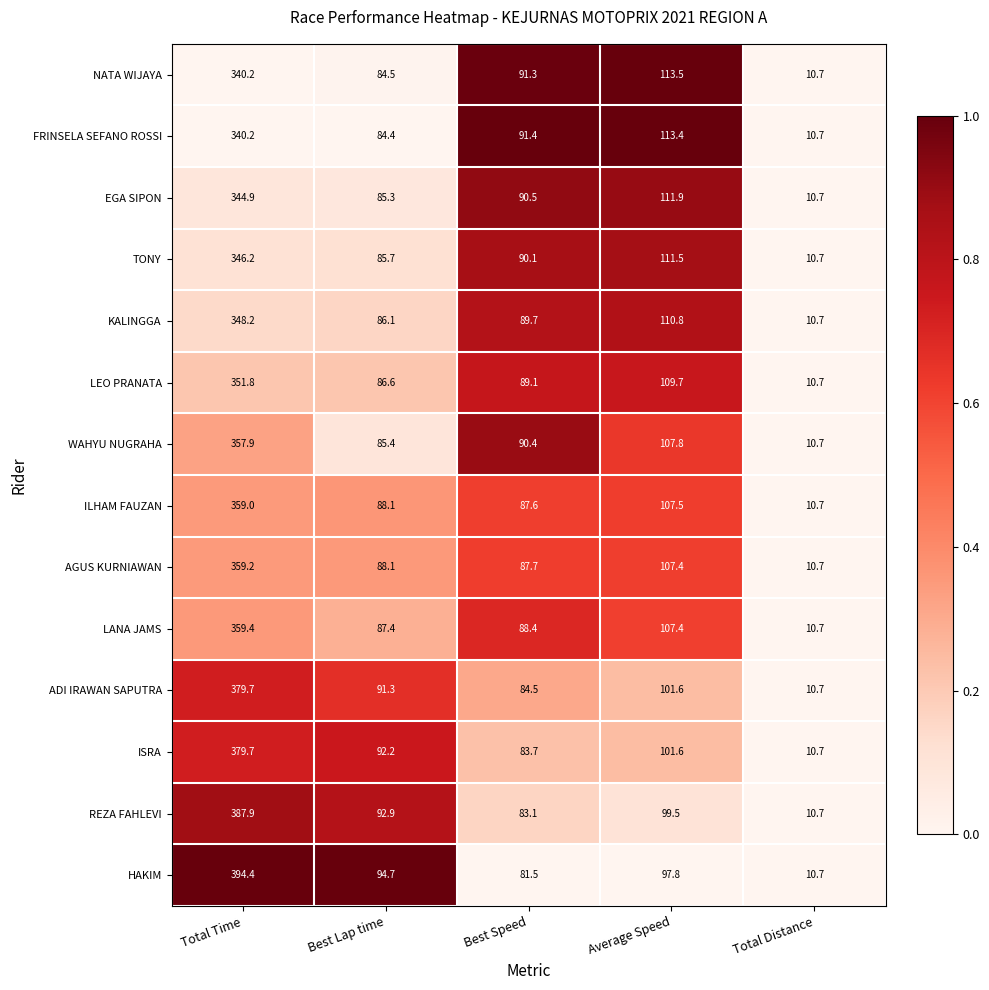

Which category has the highest value in the ILHAM FAUZAN series?

Total Time